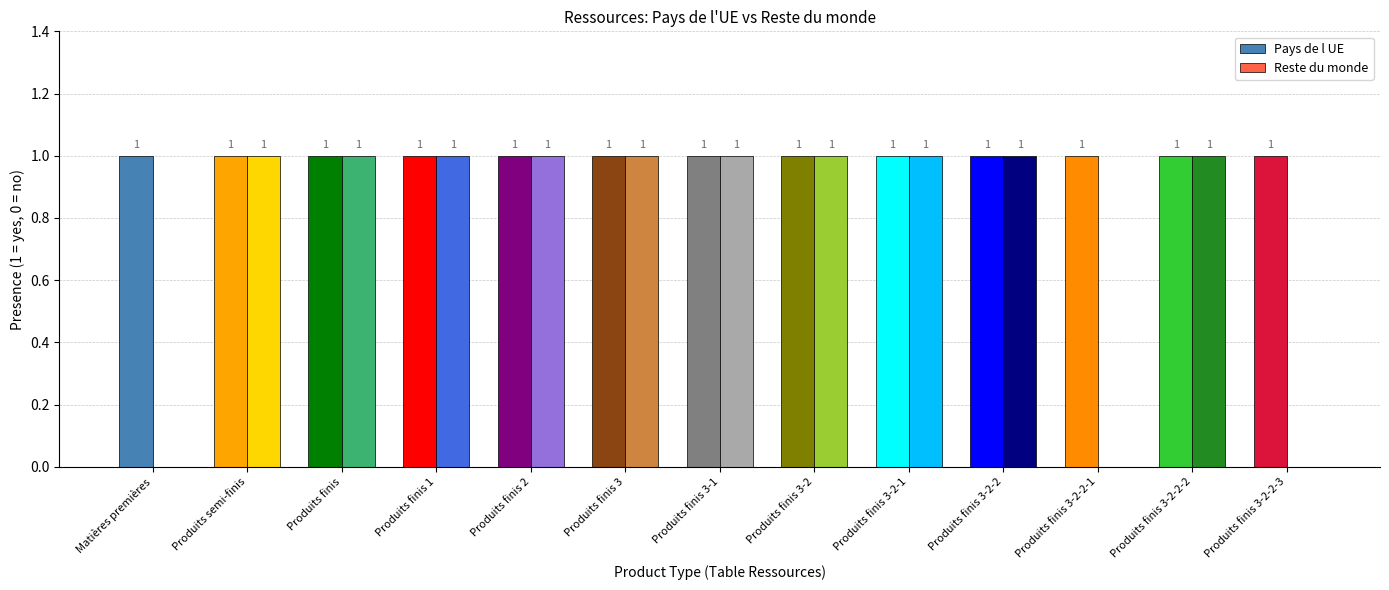

Are the bars grouped side by side (vs. stacked)?

Yes